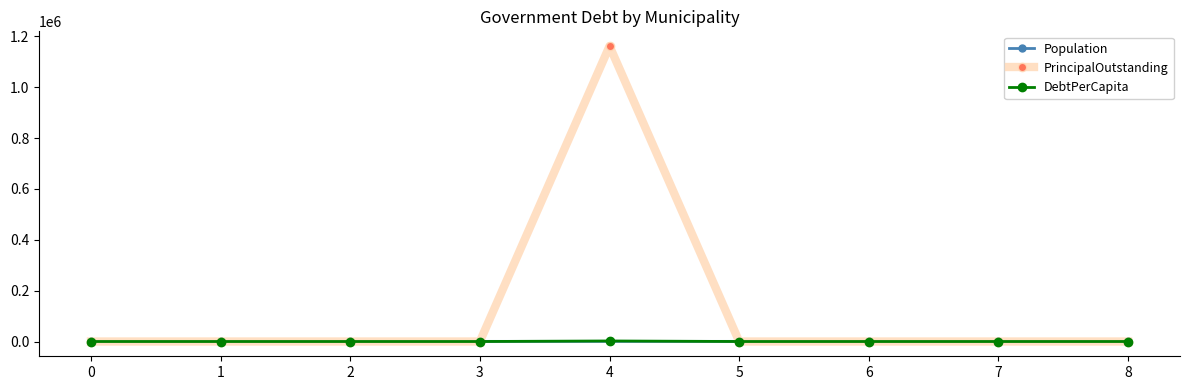

The value of PrincipalOutstanding at 2 is 0.0. True or false?

True